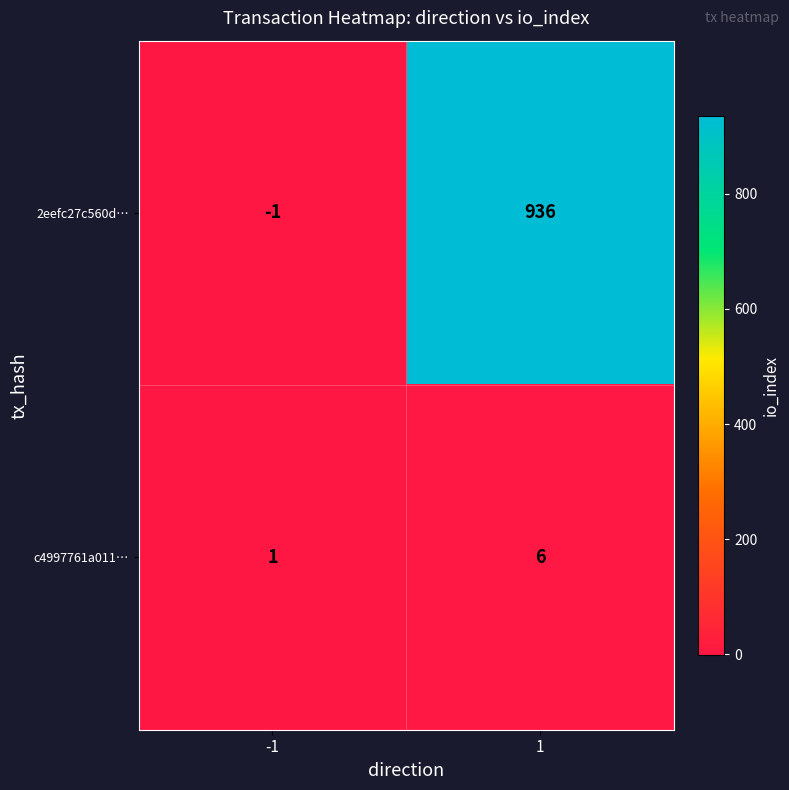

Which series changed the most between -1 and 1?

2eefc27c560d…